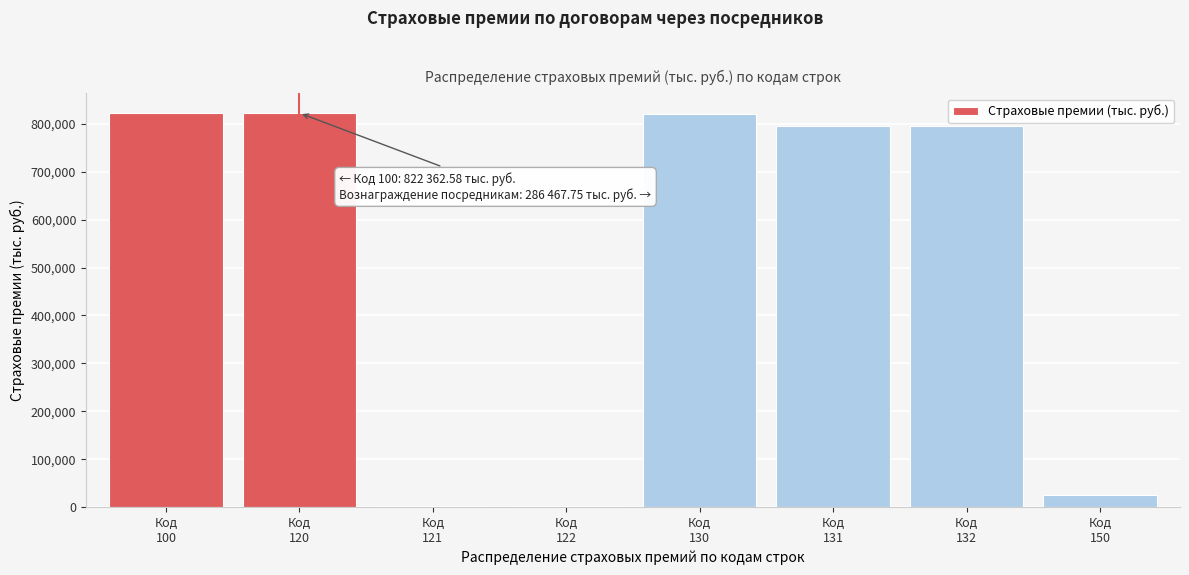

What is the maximum value shown in the chart?

822362.6